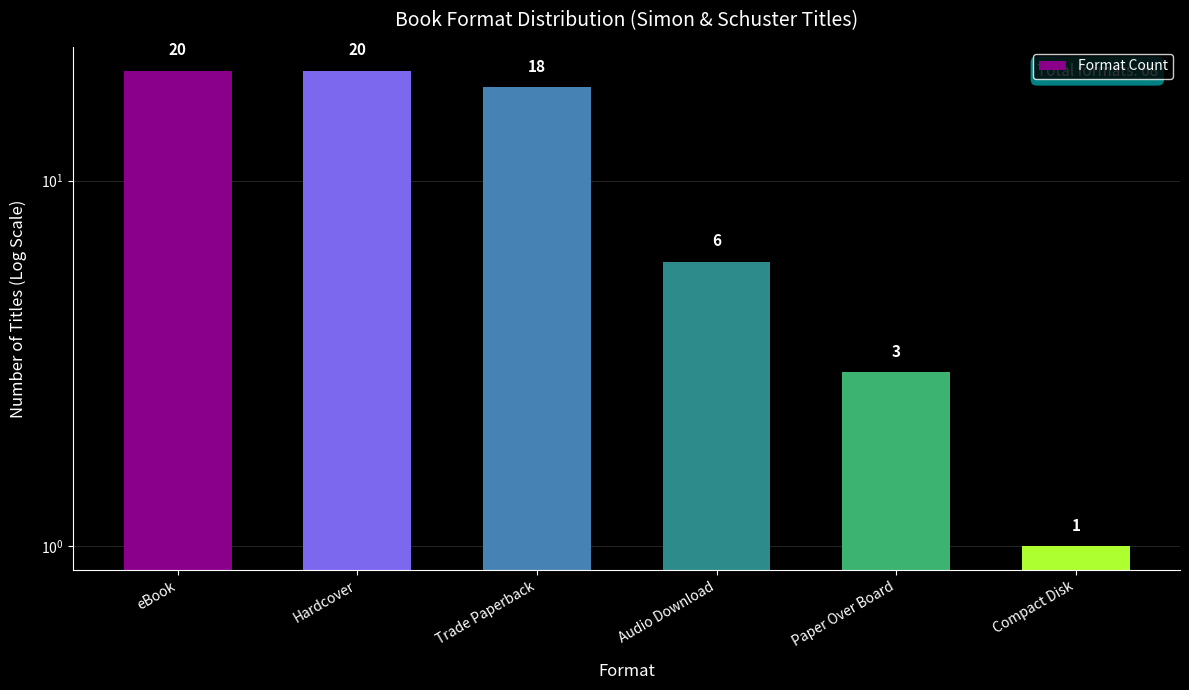

Which label corresponds to the largest value in the chart?

eBook